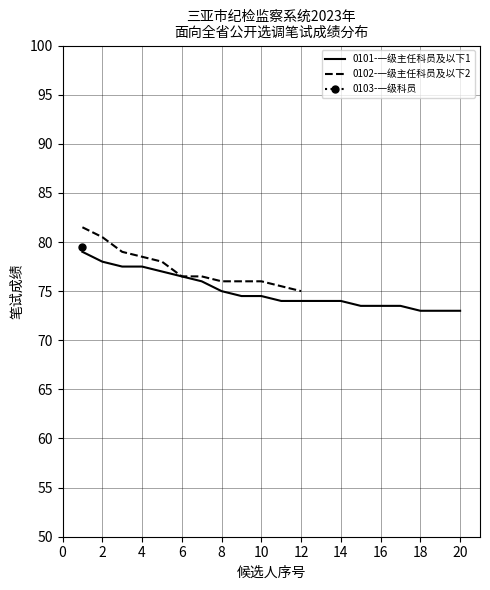

Is it true that 0101-一级主任科员及以下1 equals 51.1 at 18?

False